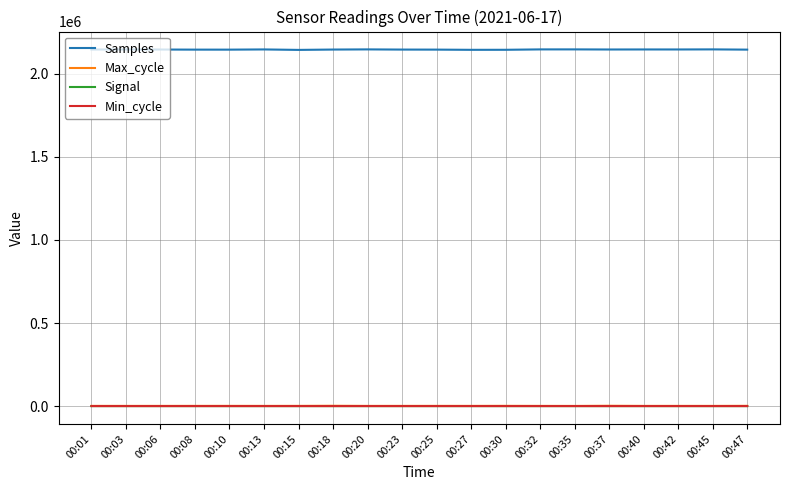

What is the smallest value displayed?

-68